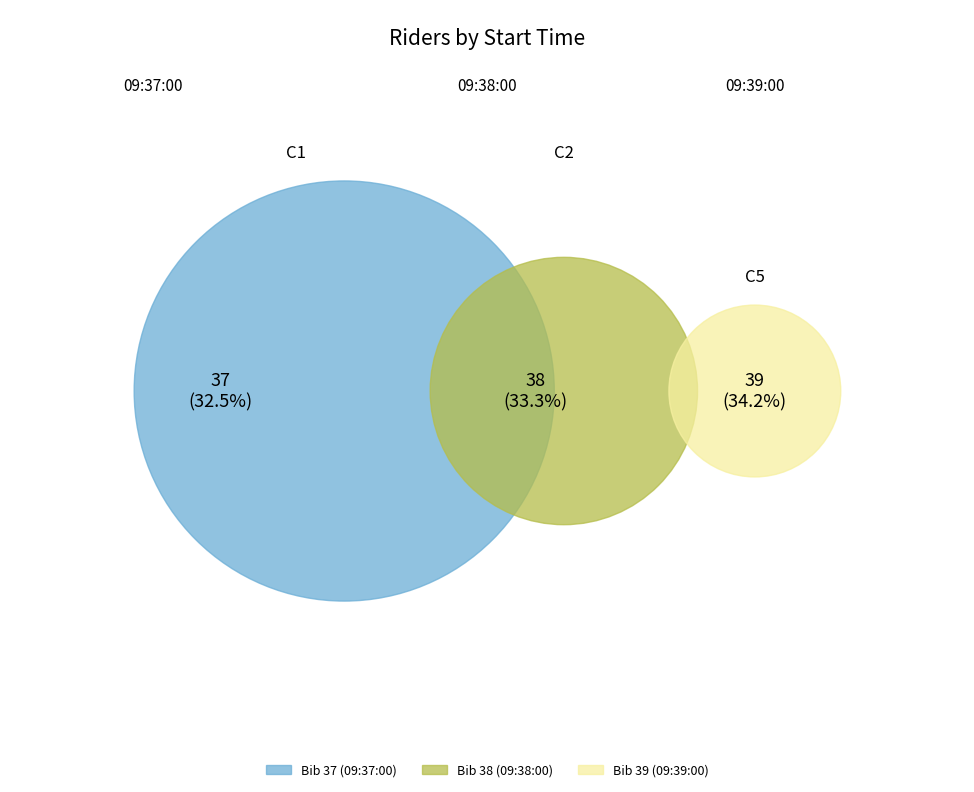

To the nearest percent, what percentage of the pie is 09:39:00?

34%